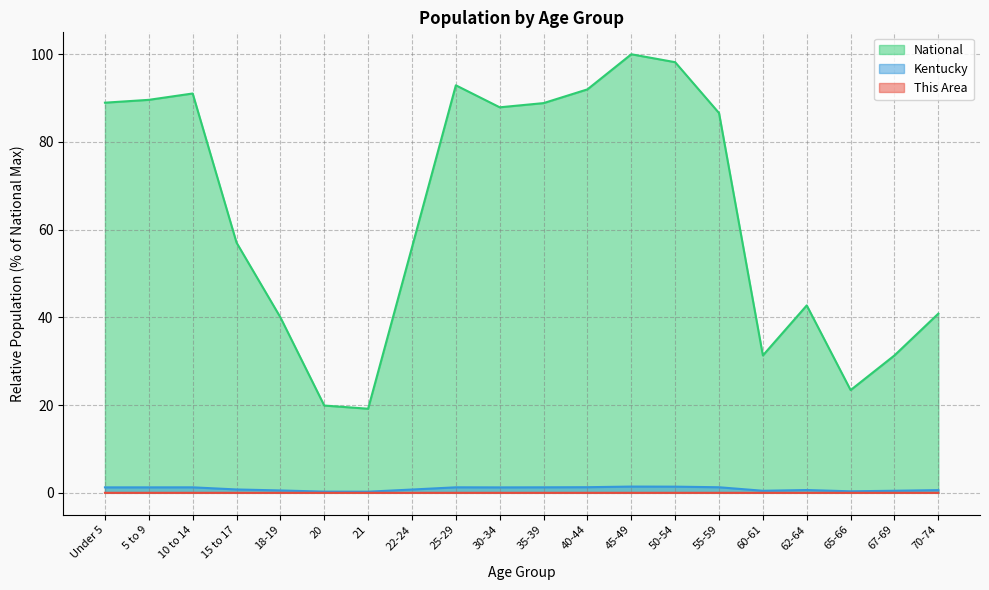

How many values in the Kentucky series exceed 1?

10